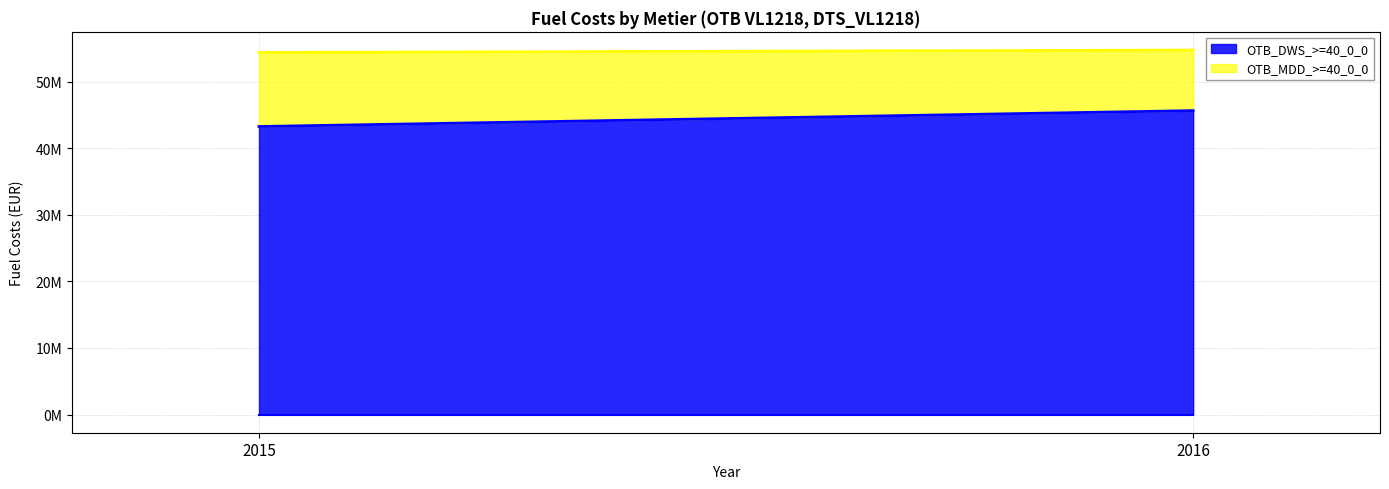

Between 2015 and 2016, which series saw the biggest shift?

OTB_DWS_>=40_0_0